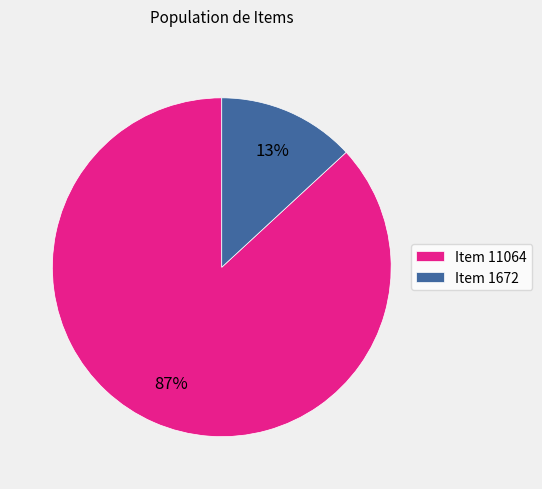

Is Item 11064 the majority of the pie?

Yes